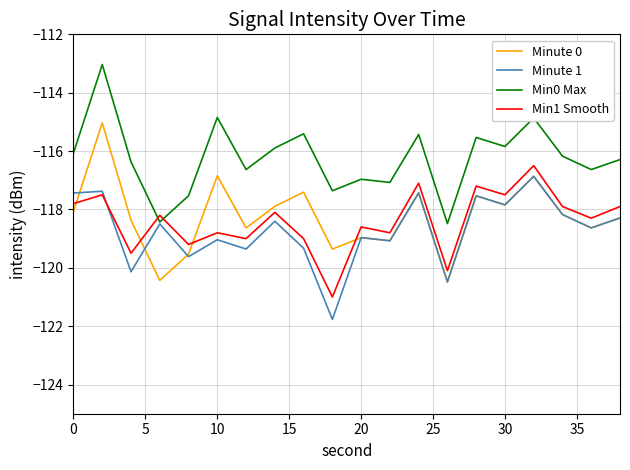

What is the maximum value shown in the chart?

-113.0